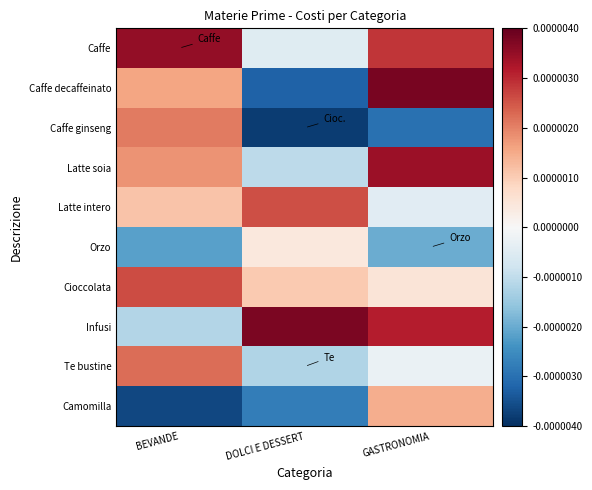

At how many categories does at least one series exceed 0?

3